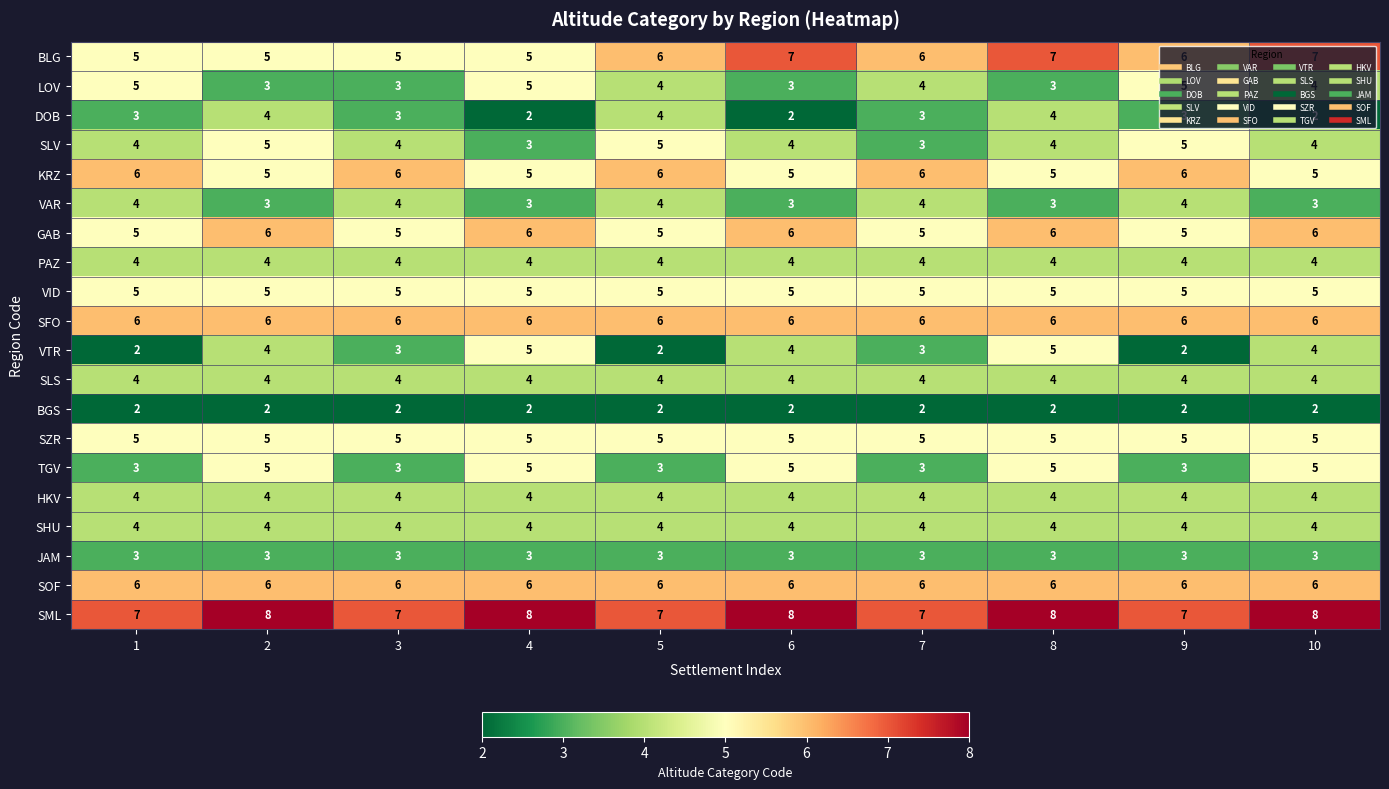

What is the average value of the BLG series?

6